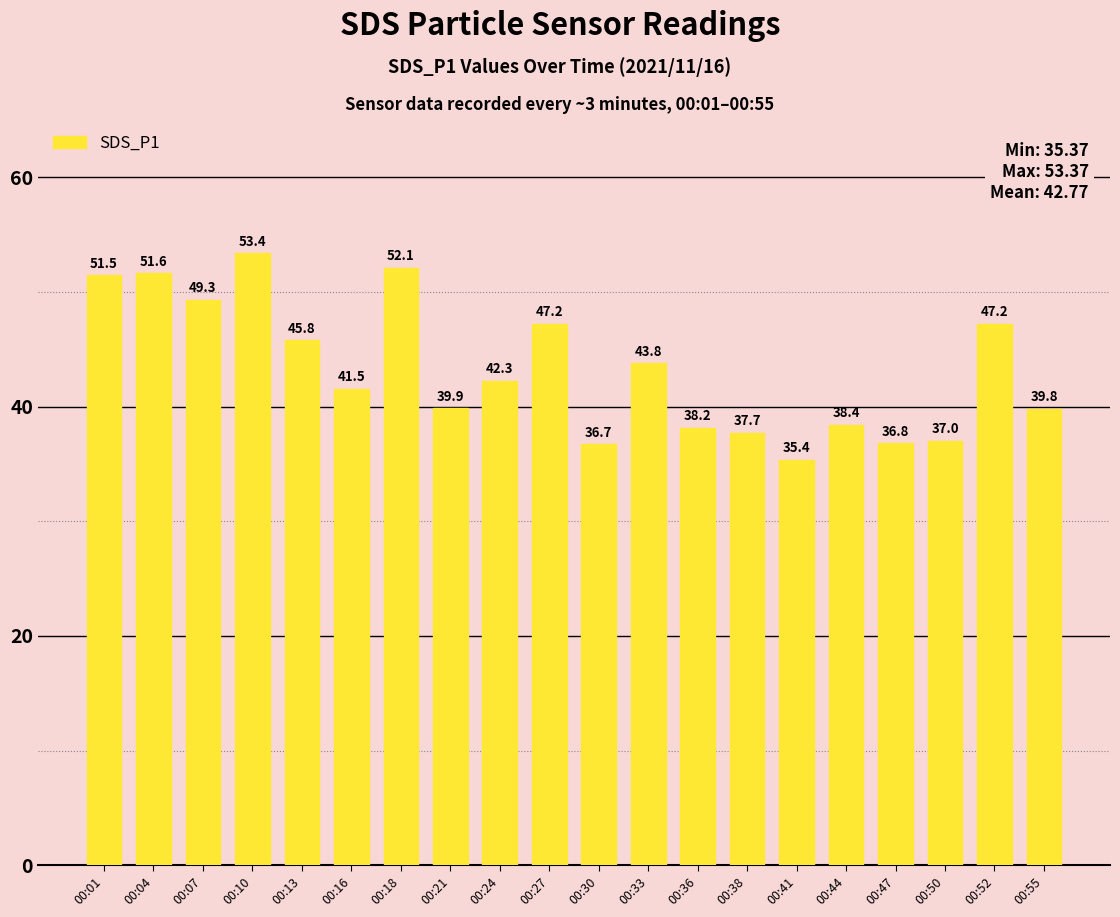

What is the difference between the maximum and minimum values?

18.0